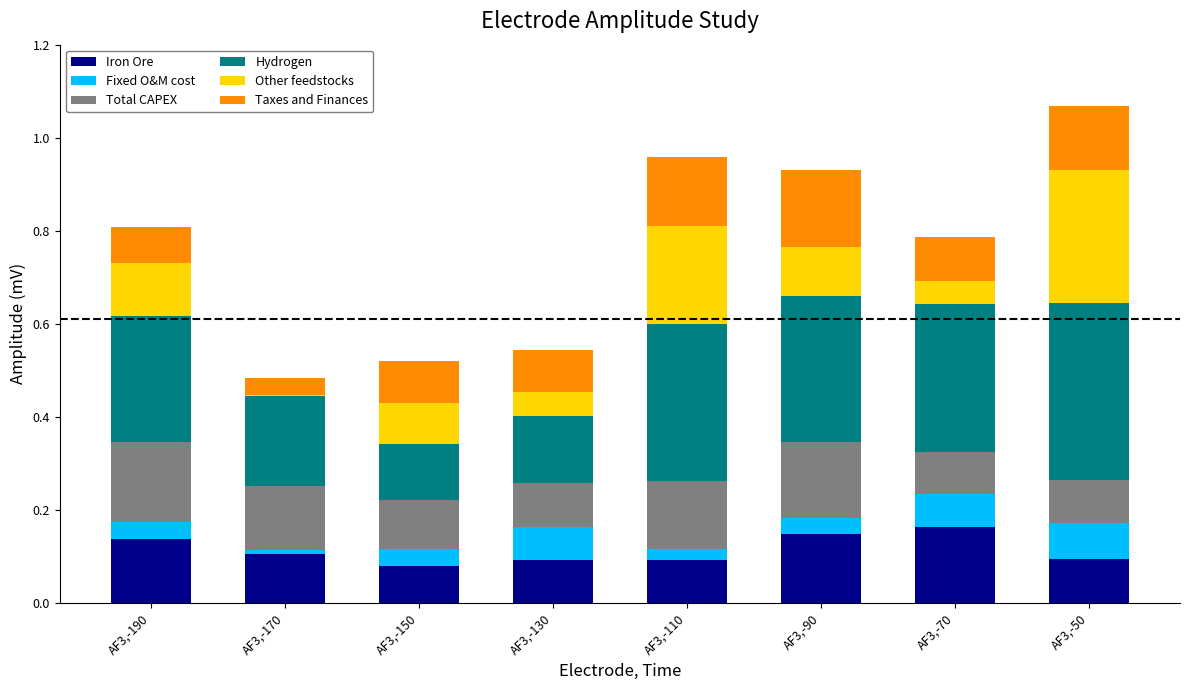

What is the total value across all series at AF3,-150?

0.5